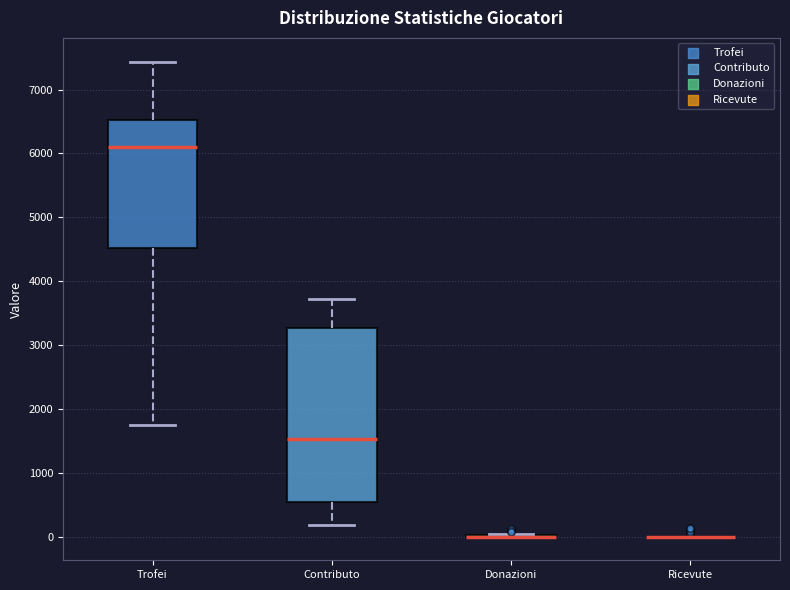

Comparing the boxes themselves (not the whiskers), which one is the tallest?

Contributo